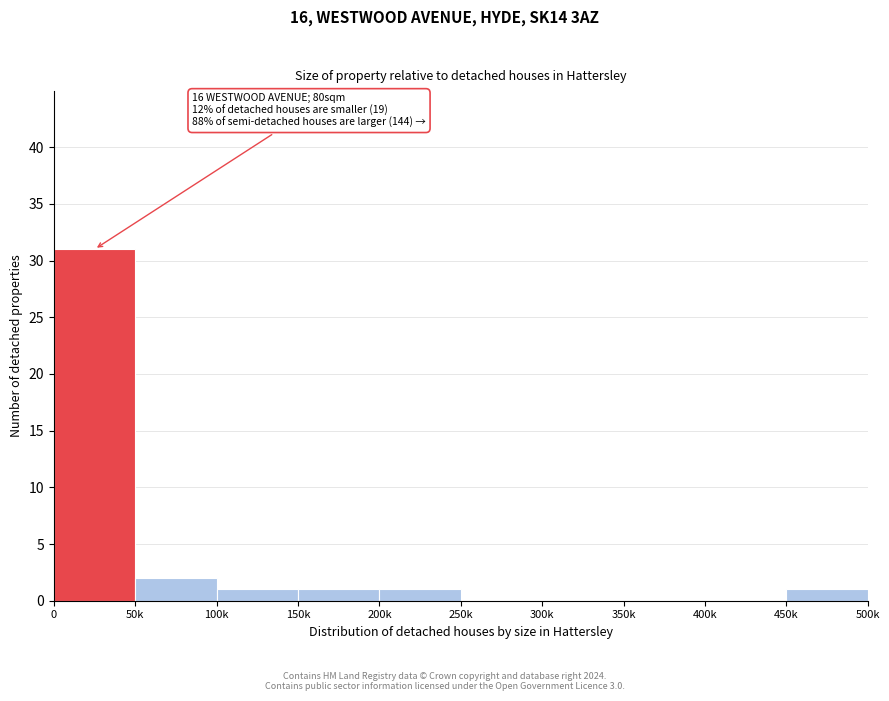

Reading left to right, what are all the values shown in this chart?

0=31	50k=2	100k=1	150k=1	200k=1	250k=0	300k=0	350k=0	400k=0	450k=1